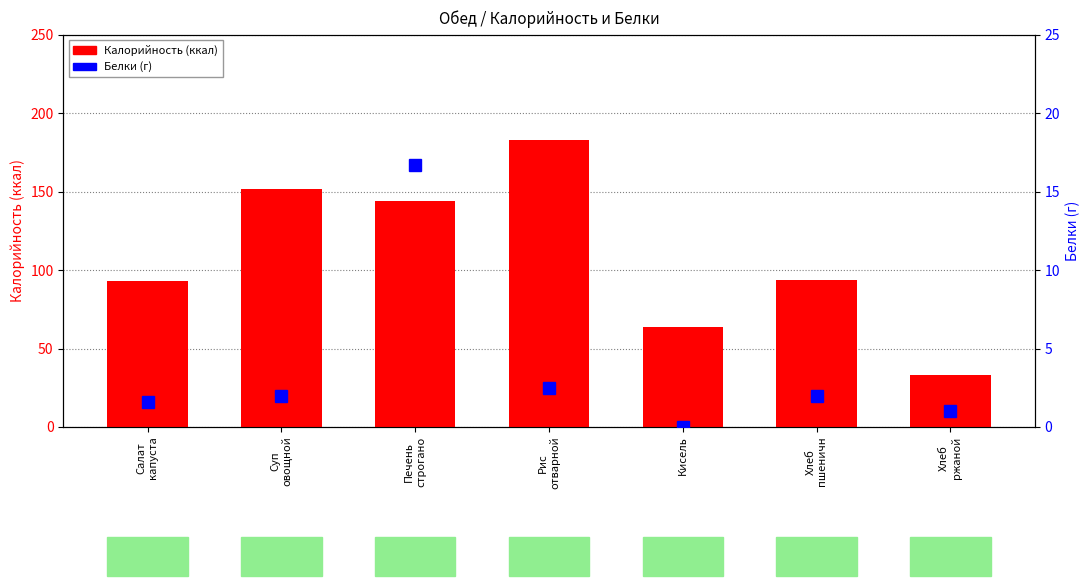

How many data points in Калорийность (ккал) are above 93?

4